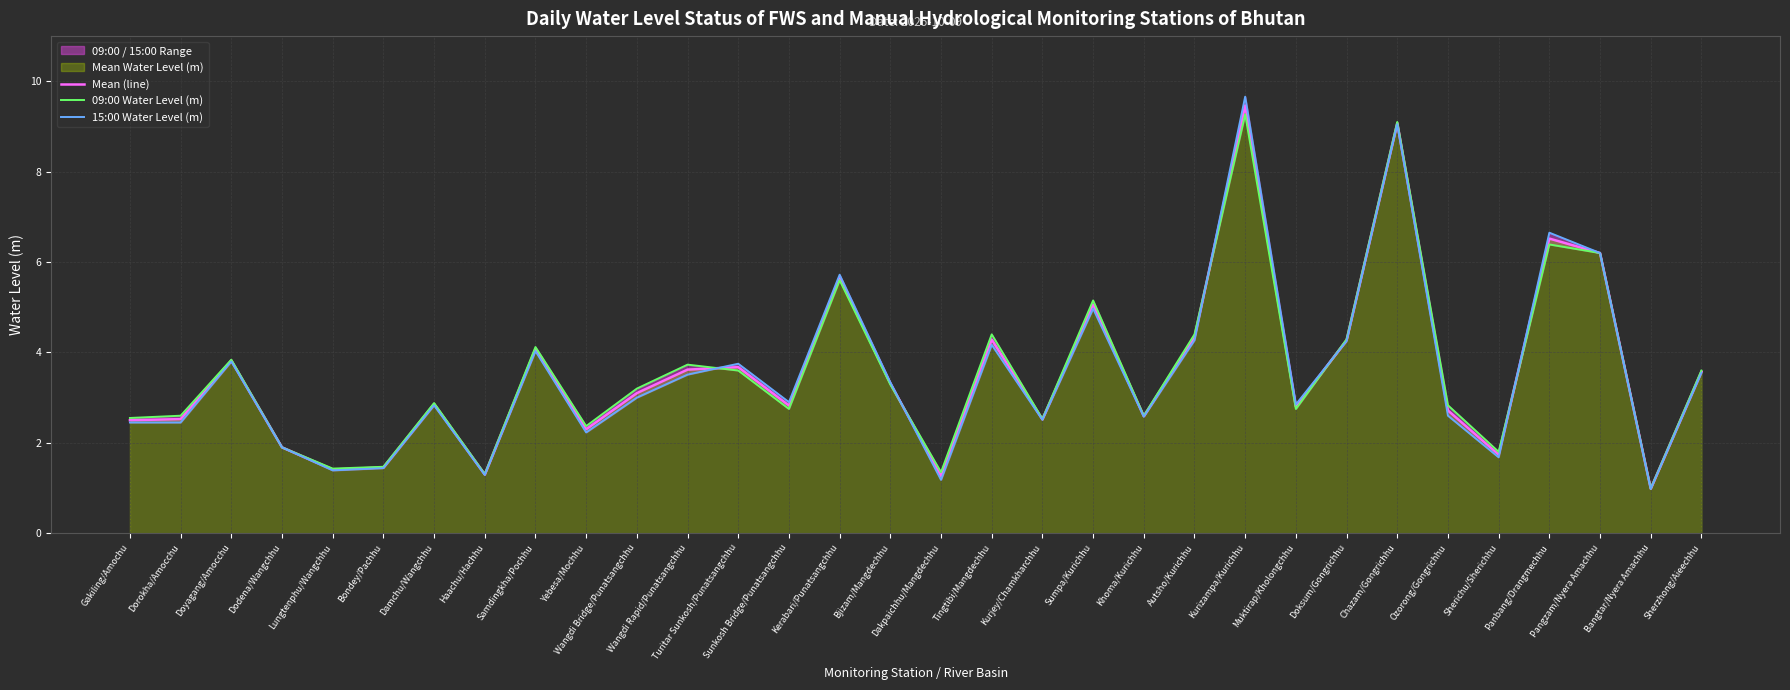

Which series has the widest spread of values?

15:00 Water Level (m)